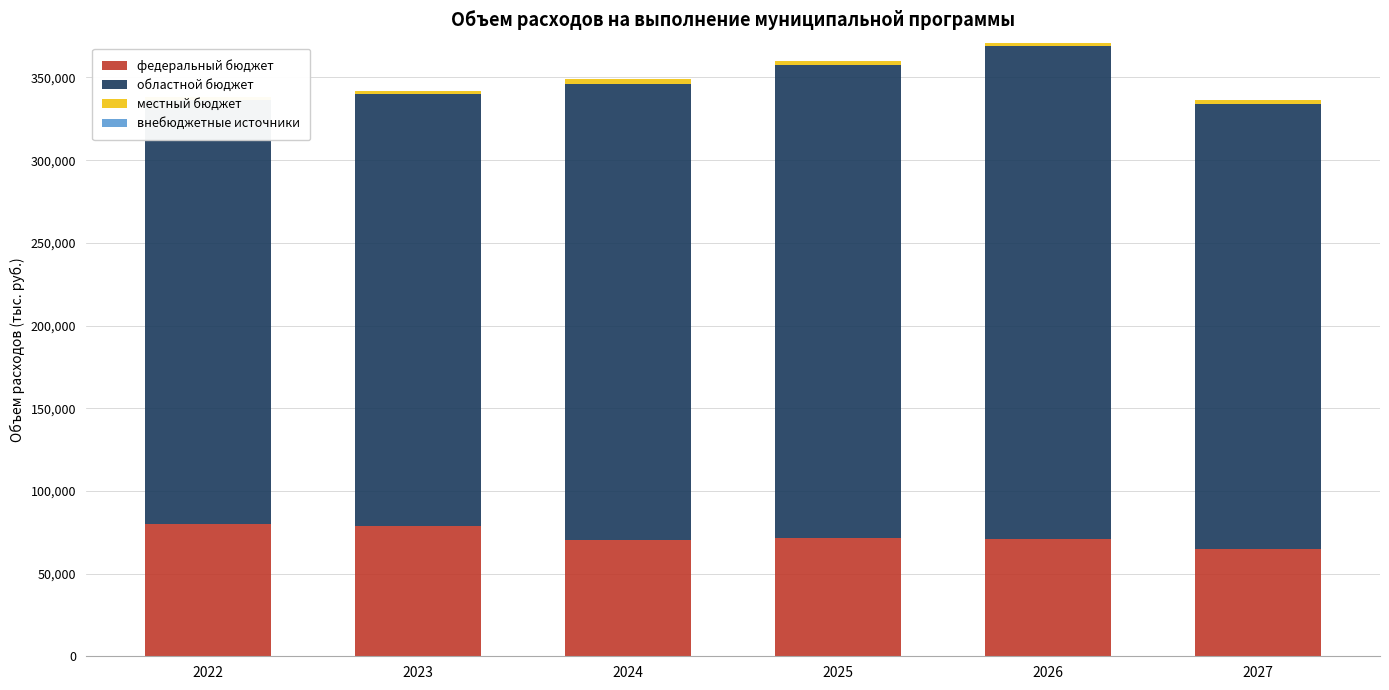

What is the difference between the maximum and minimum values in the местный бюджет series?

1567.9